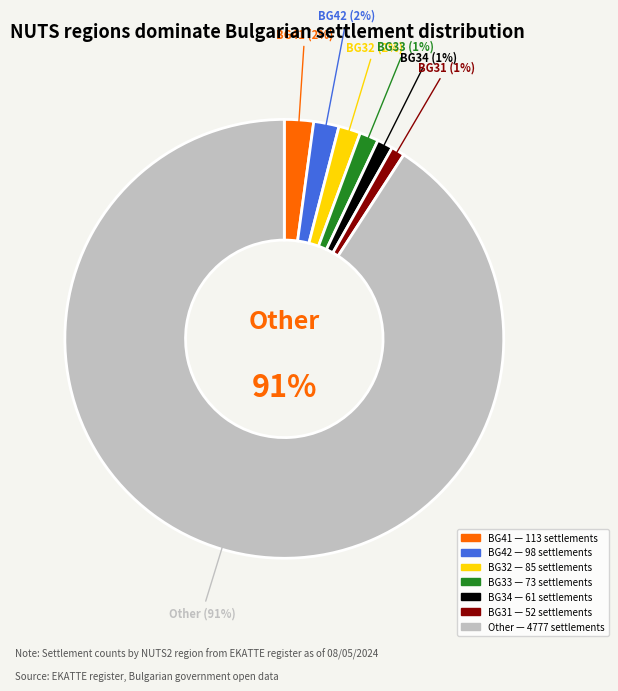

Which category has the biggest portion of the pie?

Other